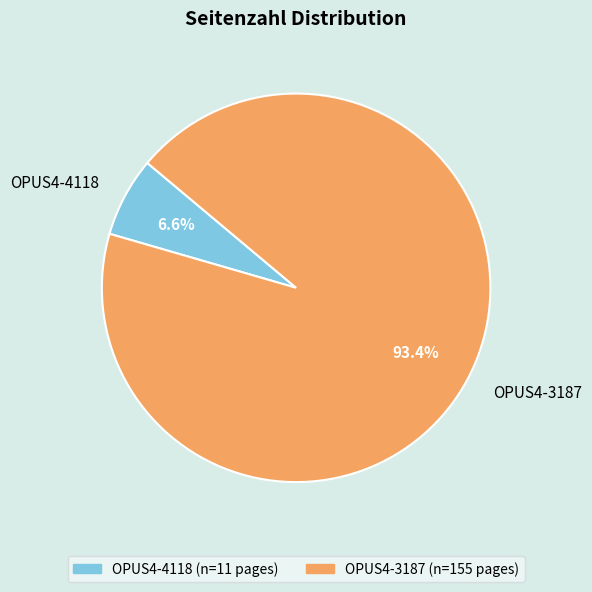

To the nearest percent, what portion does OPUS4-3187 represent?

93%